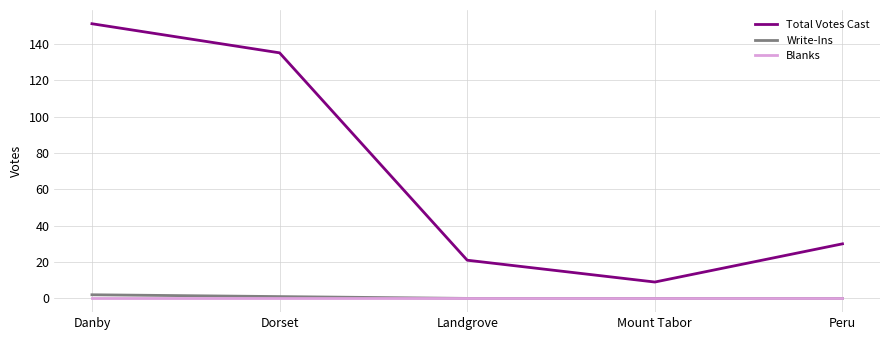

At which label is Total Votes Cast closest to 80?

Peru